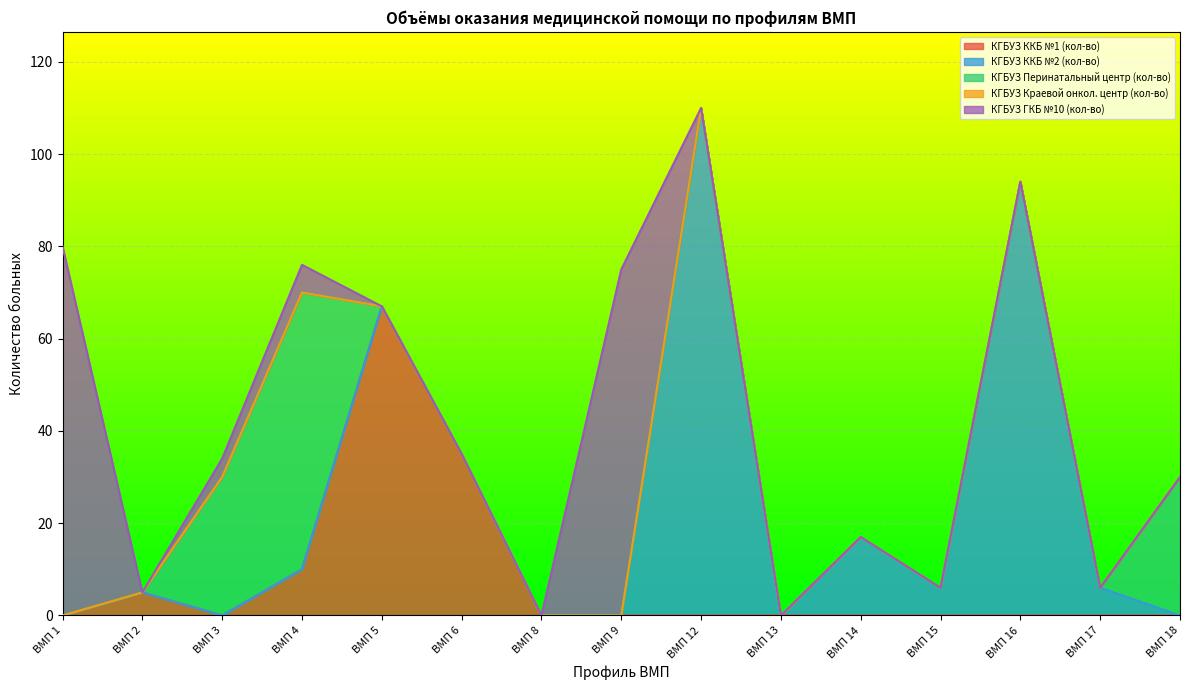

At how many categories does at least one series exceed 46?

6